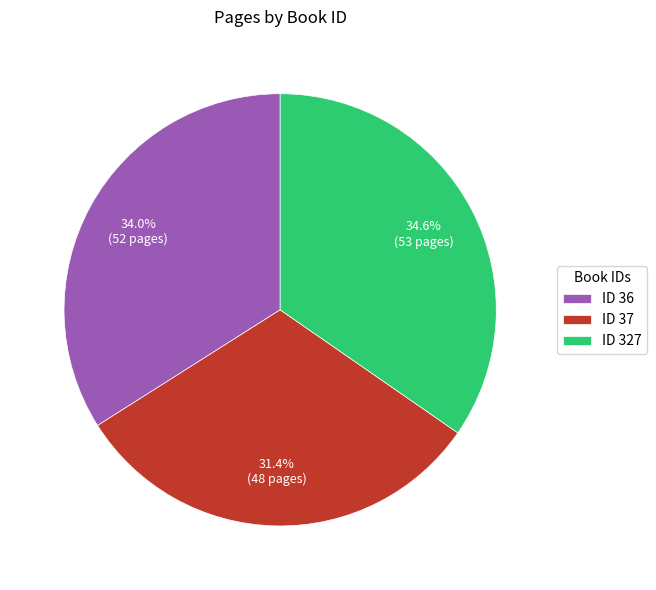

Rank the categories by value from lowest to highest.

ID 37, ID 36, ID 327